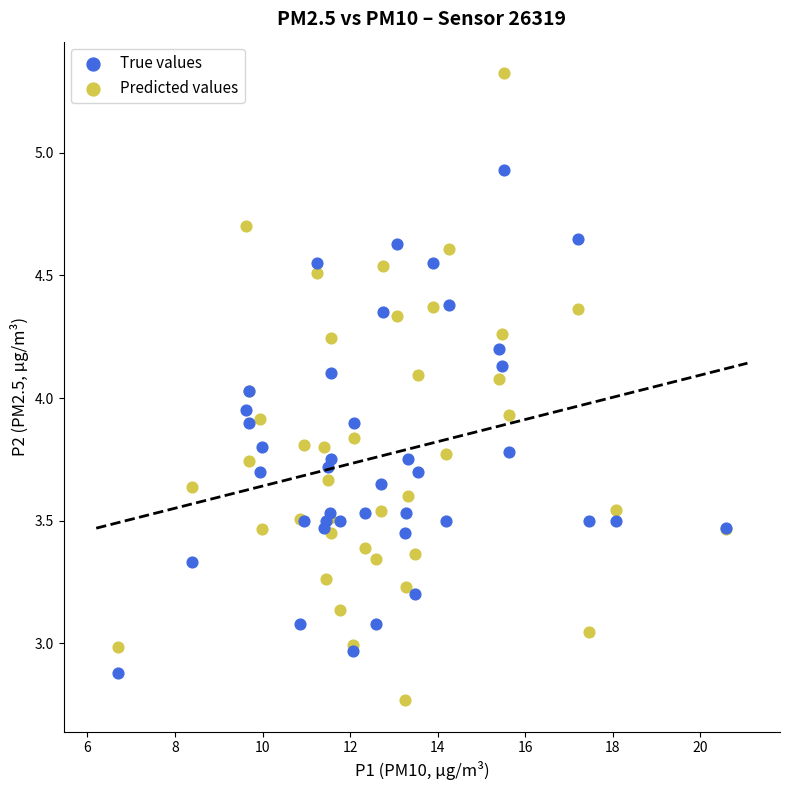

Which series has the largest Y range (max minus min)?

Predicted values